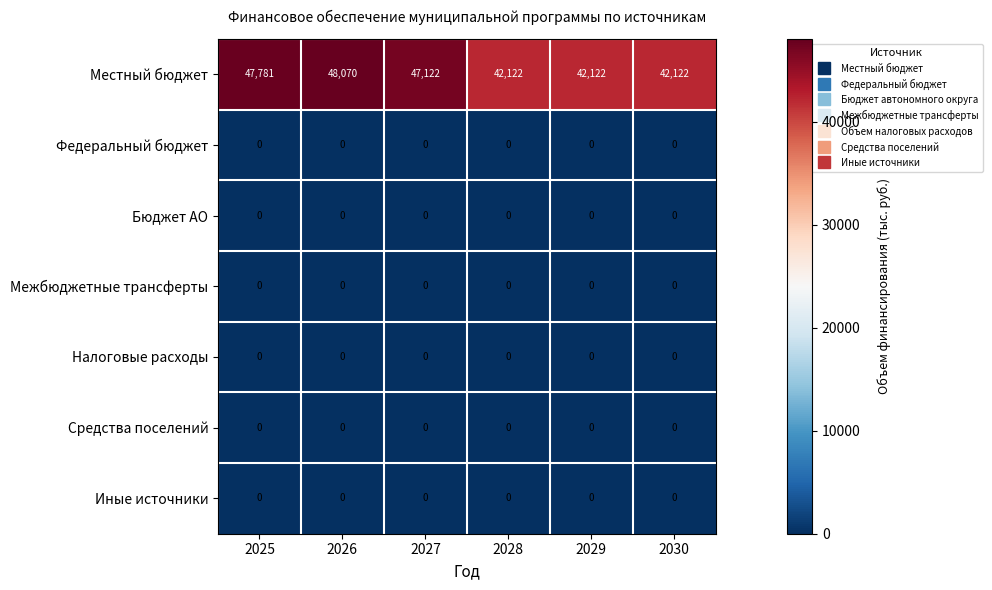

At how many categories does at least one series exceed 4077?

6